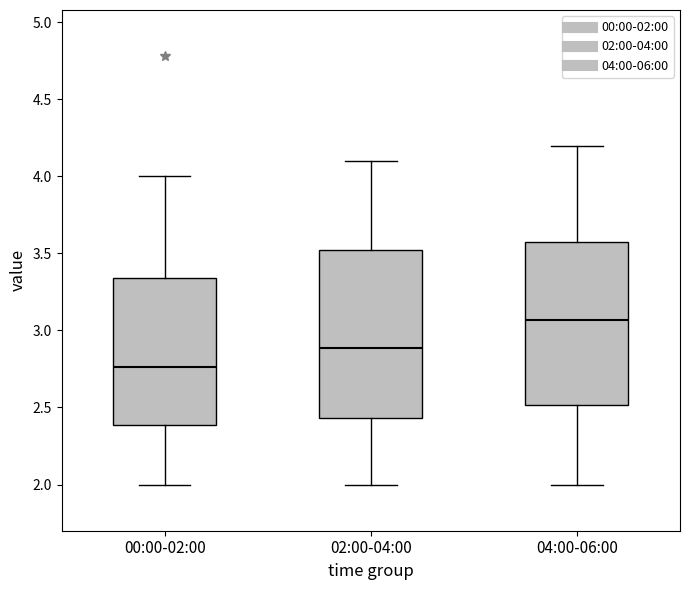

Where does the median line of the box for 02:00-04:00 sit on the y-axis? The values are not printed on the chart, so give them approximately, as read against the axis.

2.90